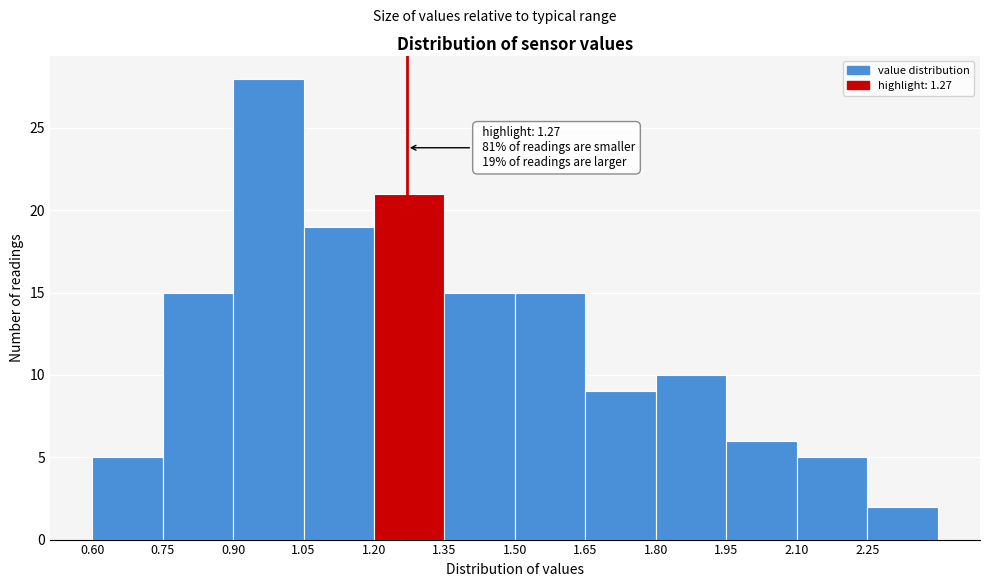

Over which range of the x-axis is the bar tallest?

0.90 to 1.05